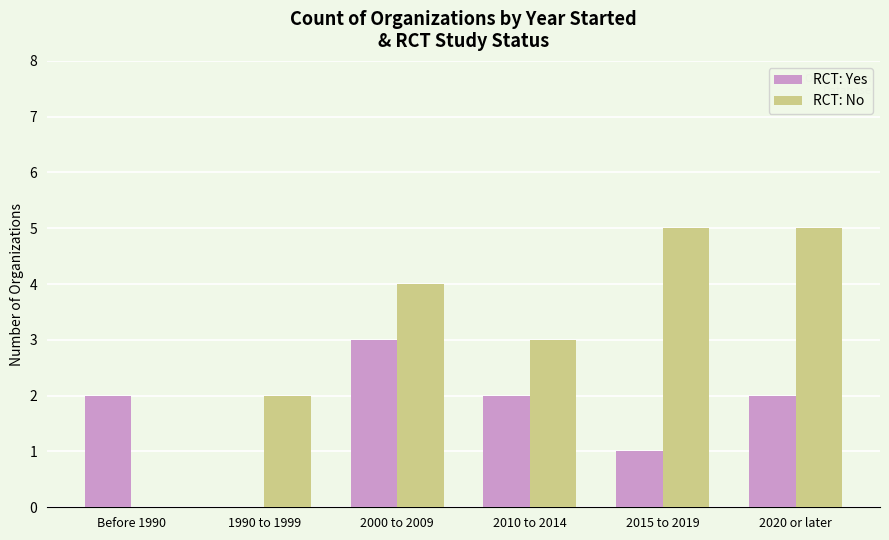

What is the maximum value shown in the chart?

5